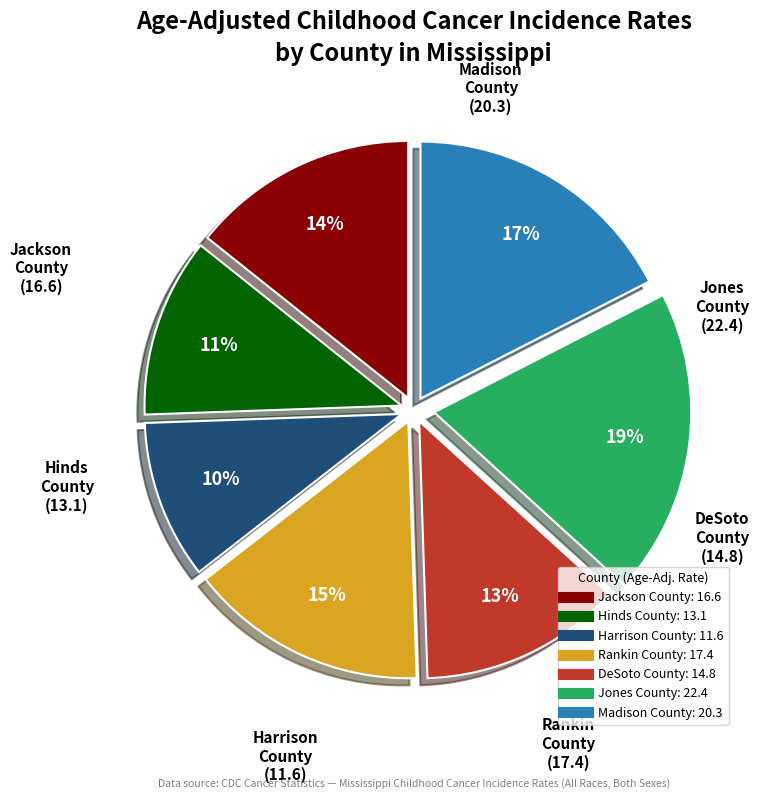

Combined, do Jackson County and Harrison County account for over 50%?

No